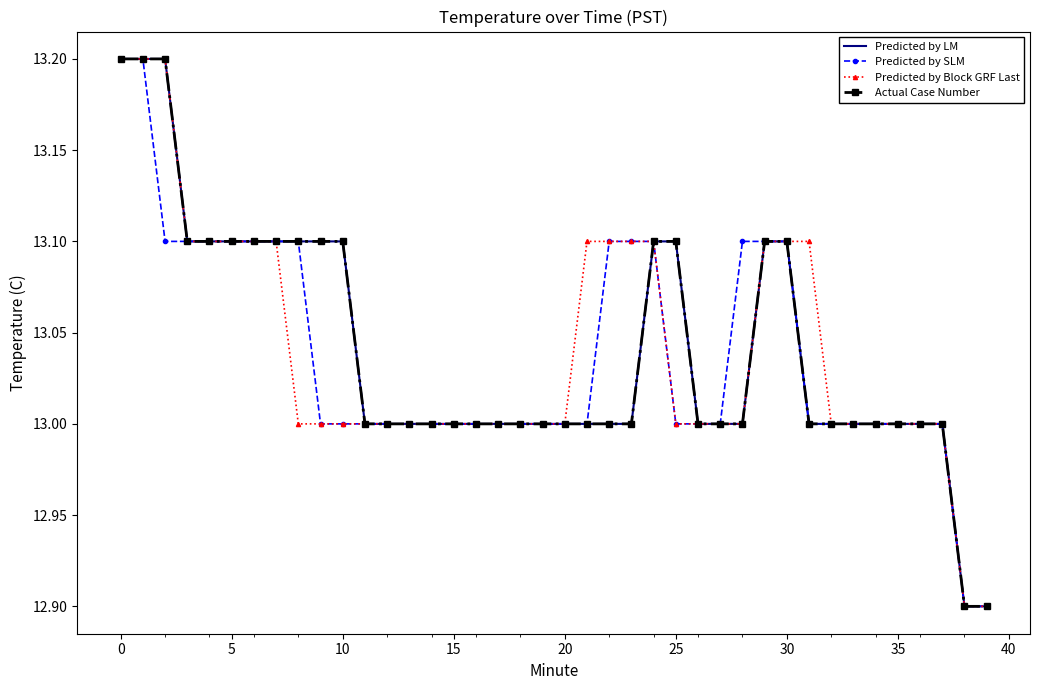

What are all the series names shown in the legend?

Predicted by LM, Predicted by SLM, Predicted by Block GRF Last, Actual Case Number